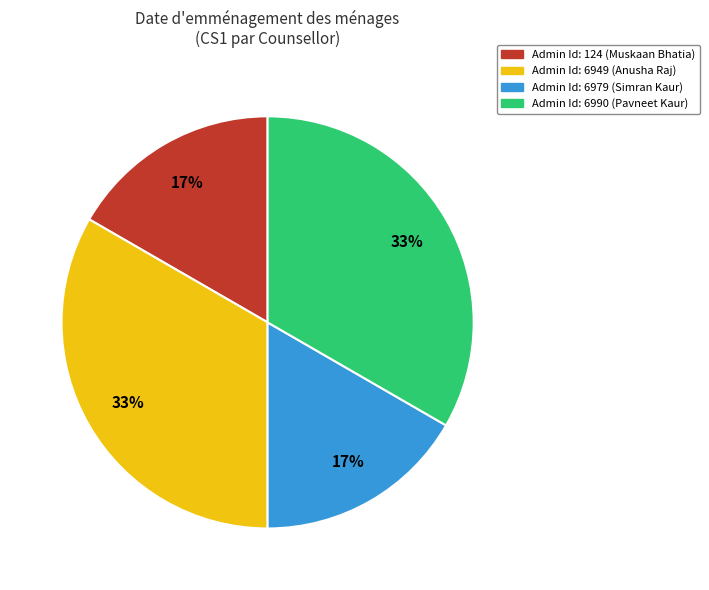

How many segments does this pie chart have?

4